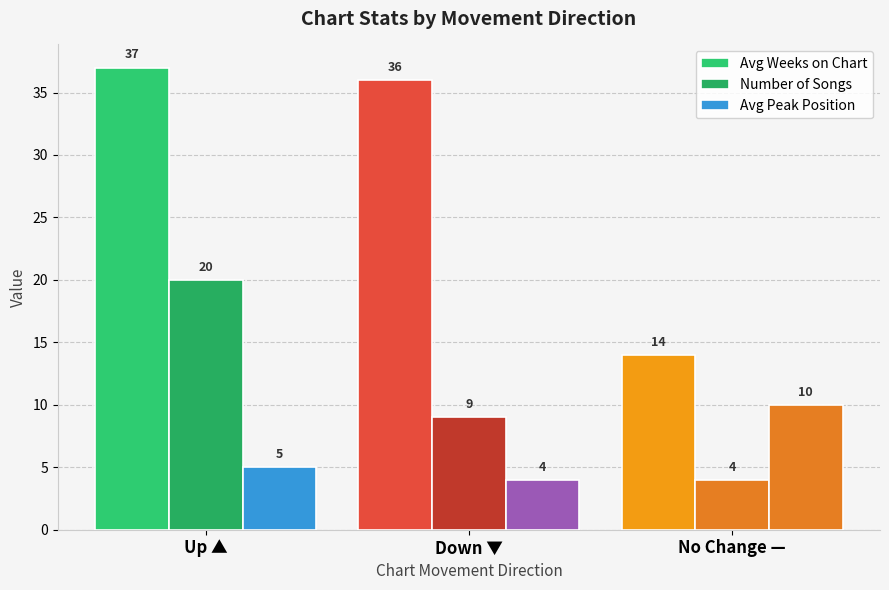

How many data points in Number of Songs are less than 9?

1